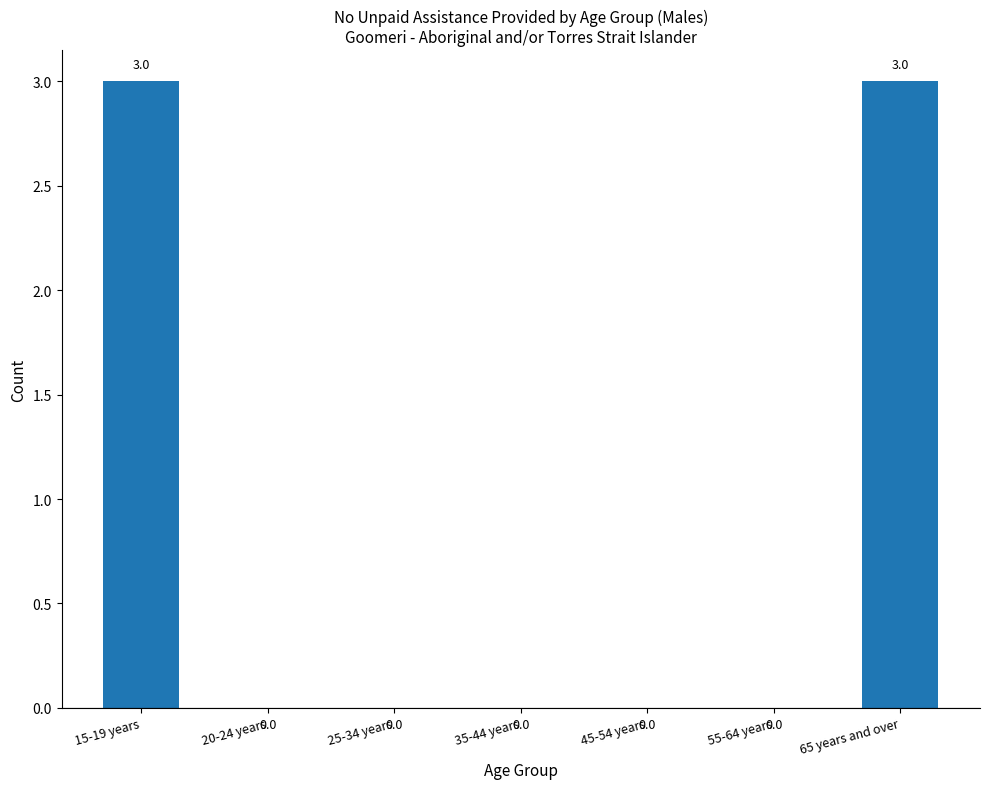

What is the change in value from 15-19 years to 20-24 years?

-3